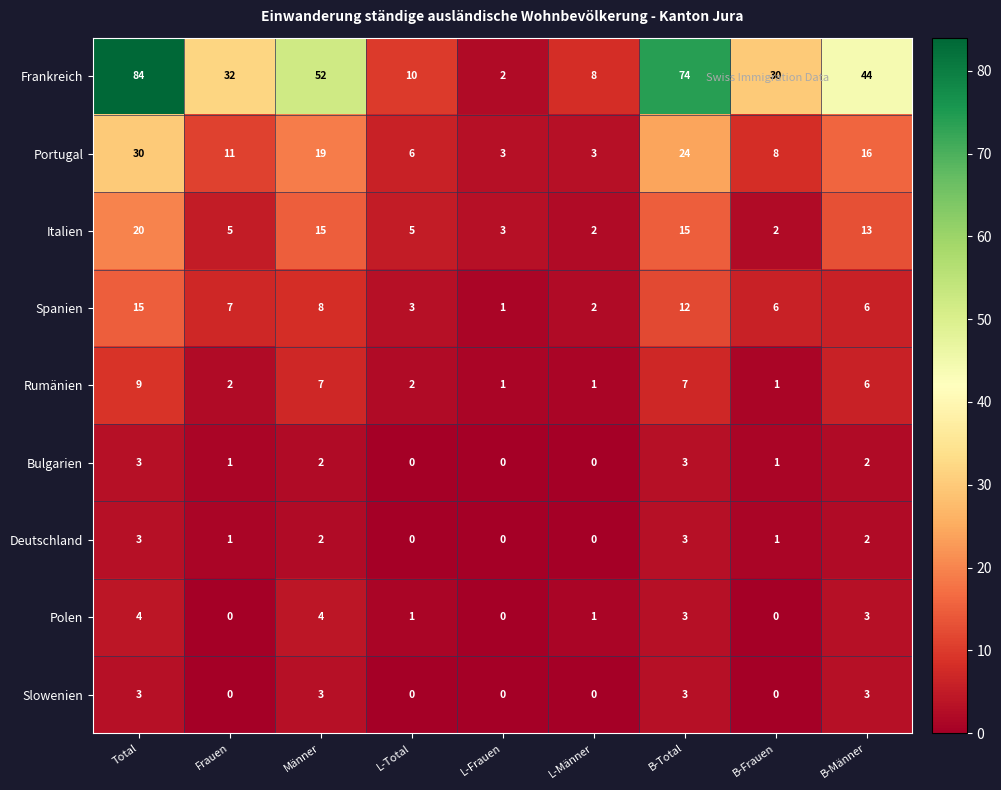

What is the difference between the Portugal values at L-Total and L-Frauen?

3